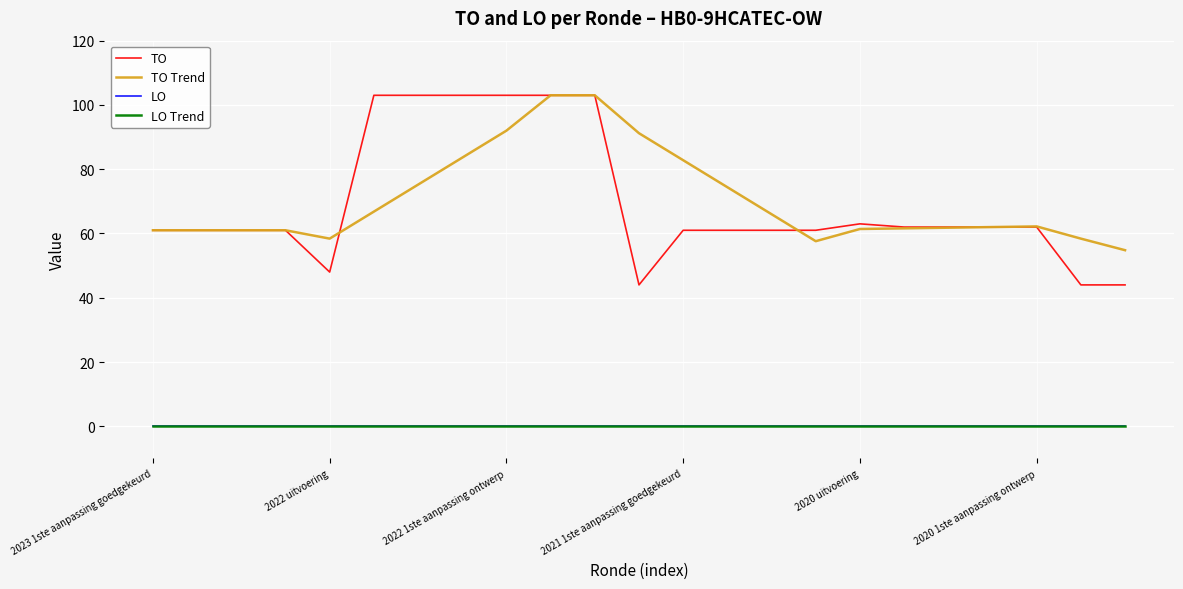

Does the chart display data point markers on the line(s)?

No